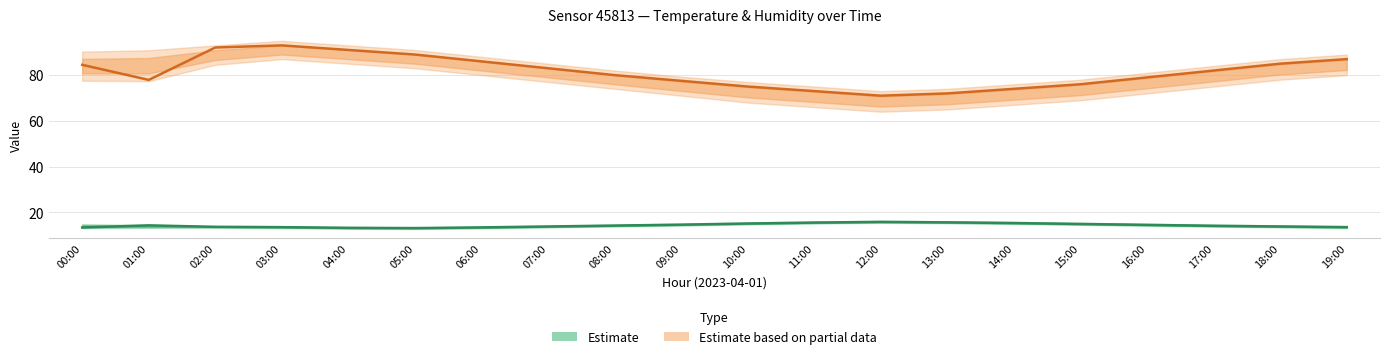

What is the difference between the maximum and minimum values in the Humidity (estimate based on partial data) series?

22.0